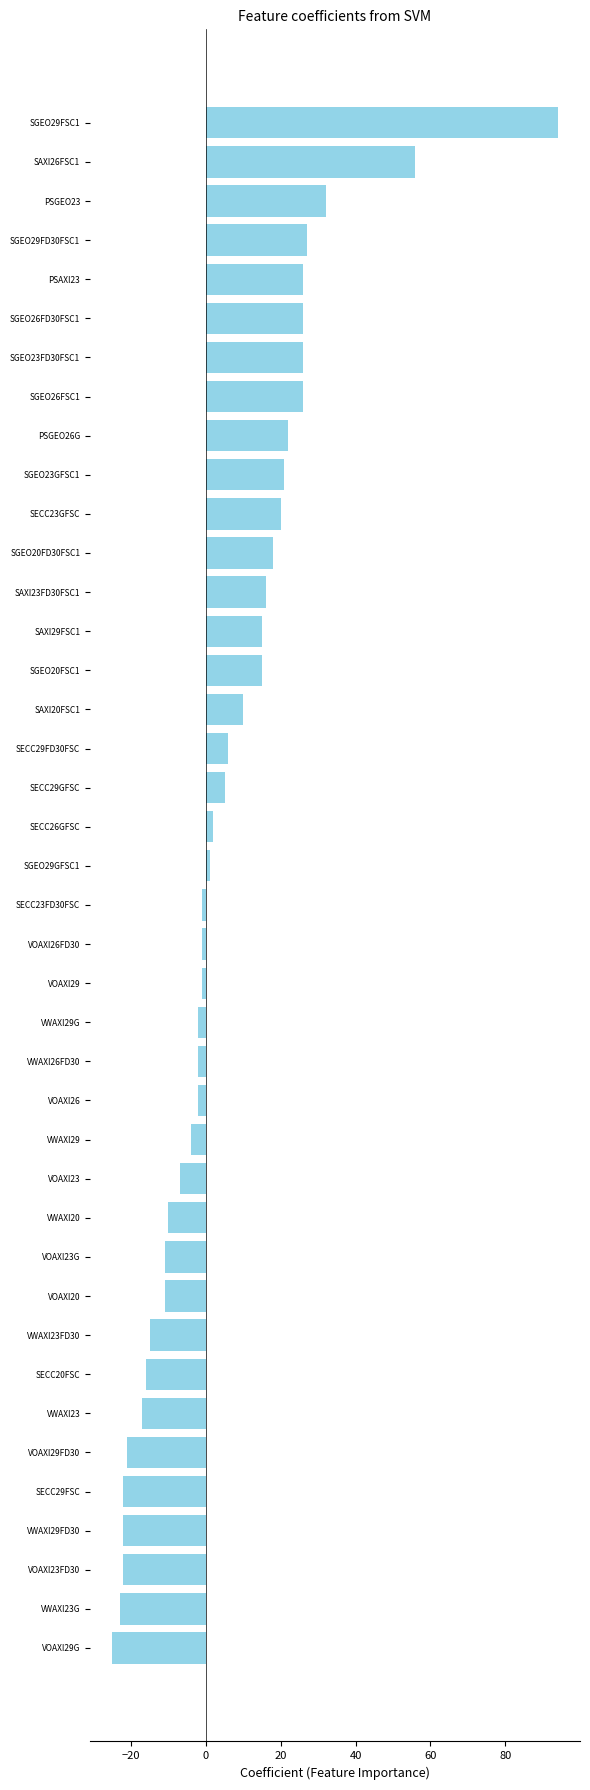

Are the bars horizontal?

Yes